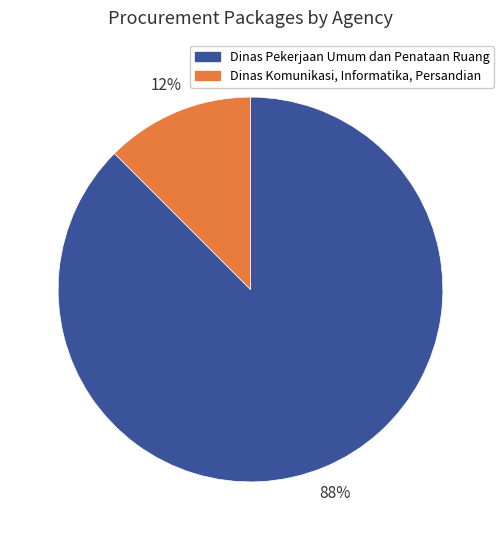

Which category has the biggest portion of the pie?

Dinas Pekerjaan Umum dan Penataan Ruang